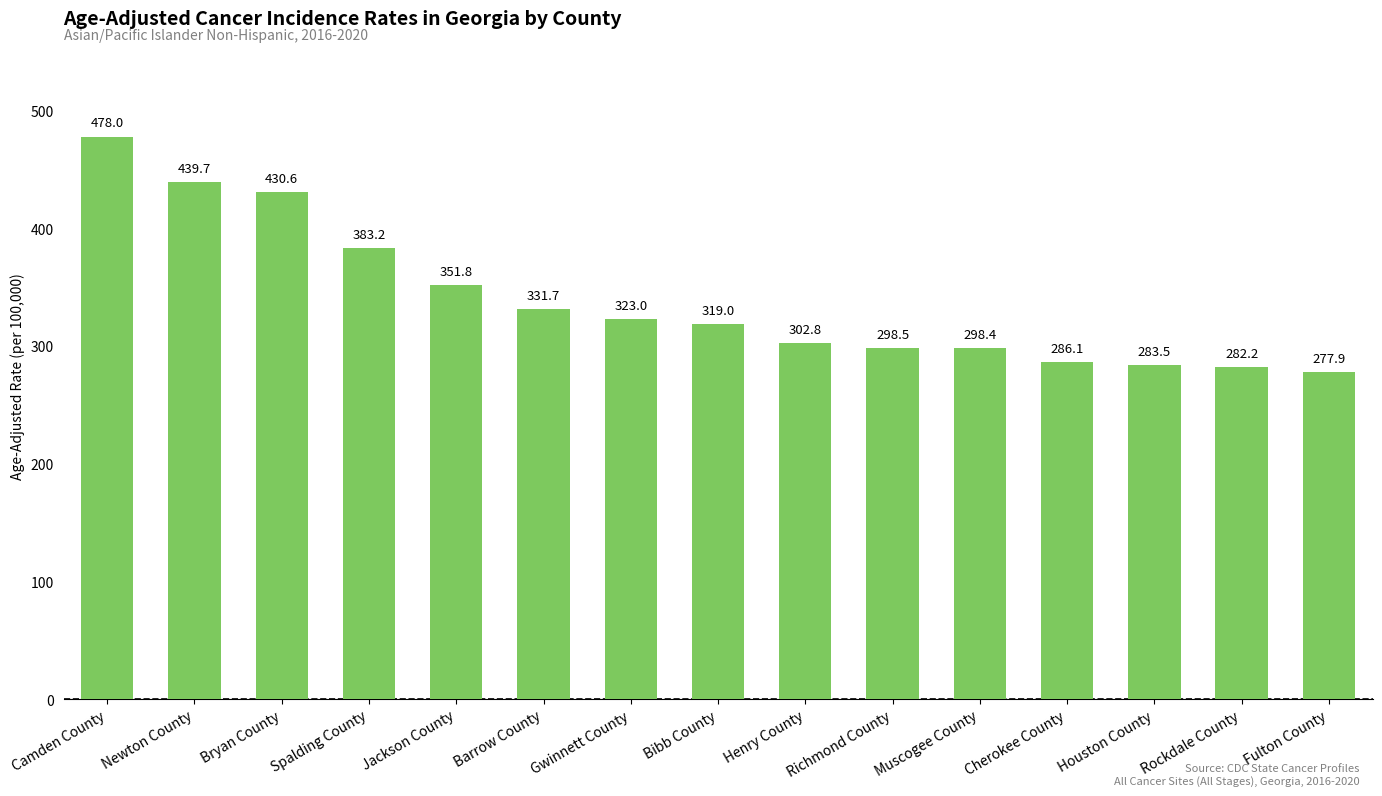

What is the average value?

339.1